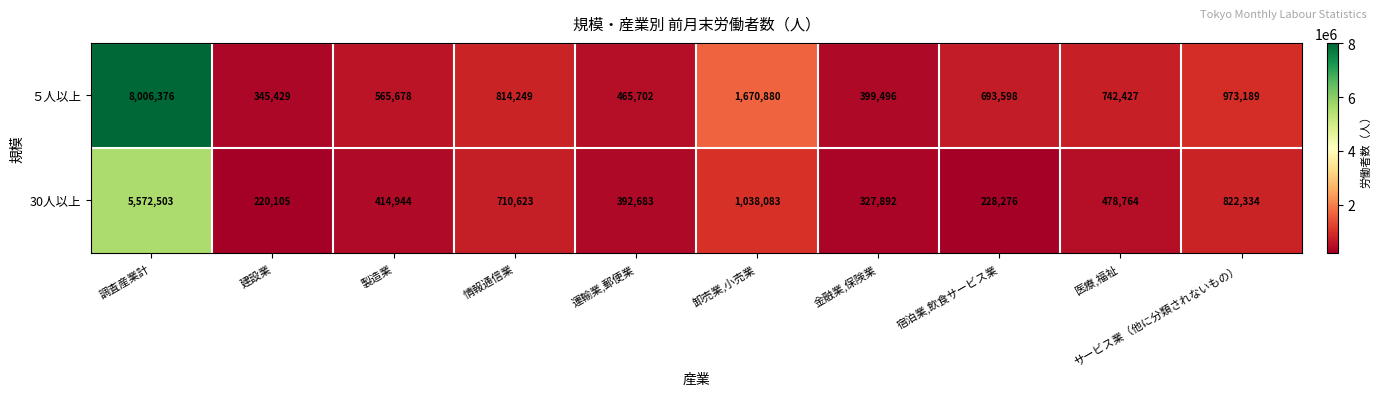

What is the sum of all ５人以上 values?

14677024